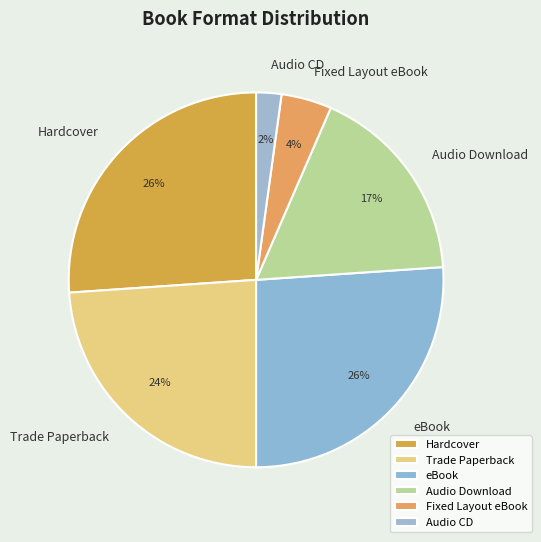

Do Audio CD and Fixed Layout eBook together represent more than half of the pie?

No